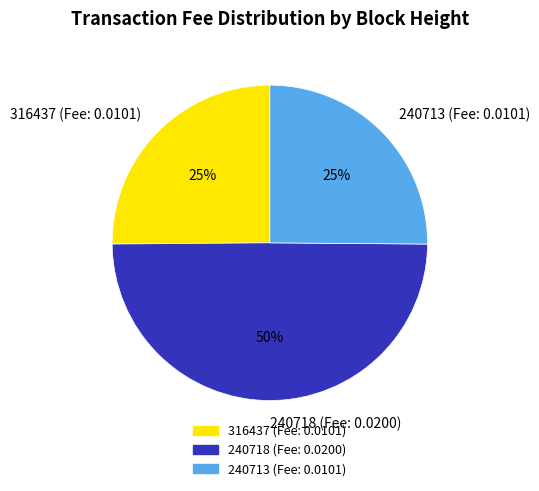

To the nearest percent, what is the combined percentage of 240713 (Fee: 0.0101) and 240718 (Fee: 0.0200)?

75%